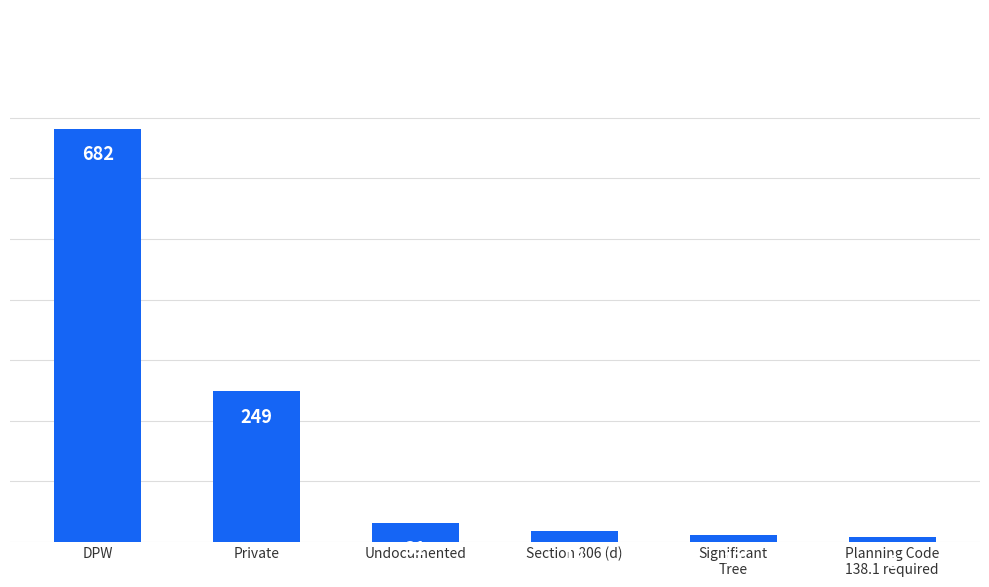

How many categories are shown in the chart?

6